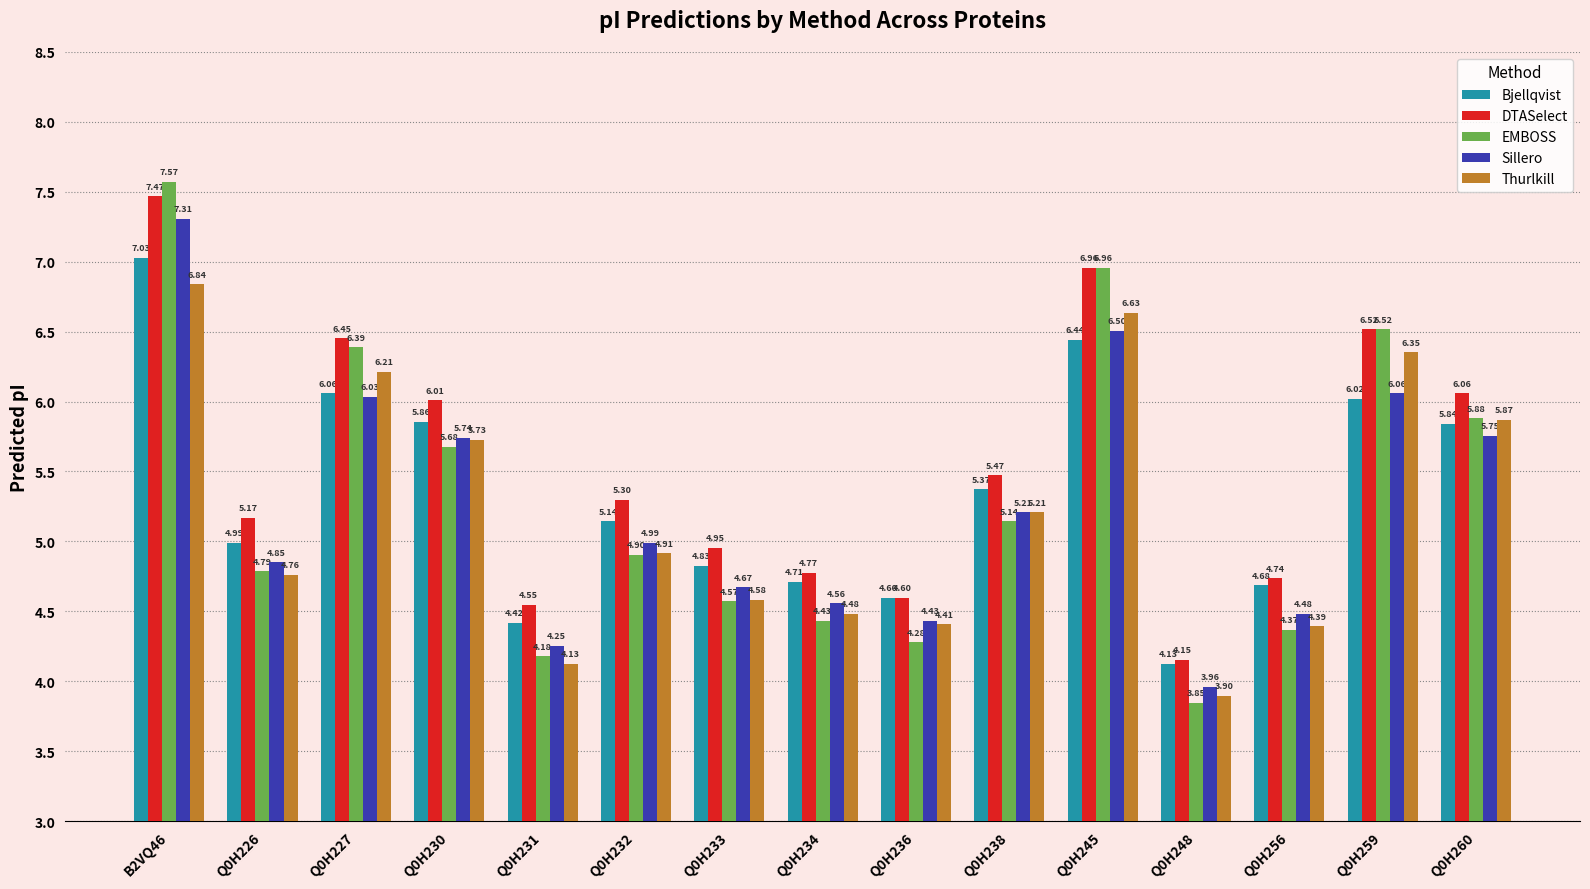

Rank the series by their maximum value, from highest to lowest.

EMBOSS, DTASelect, Sillero, Bjellqvist, Thurlkill